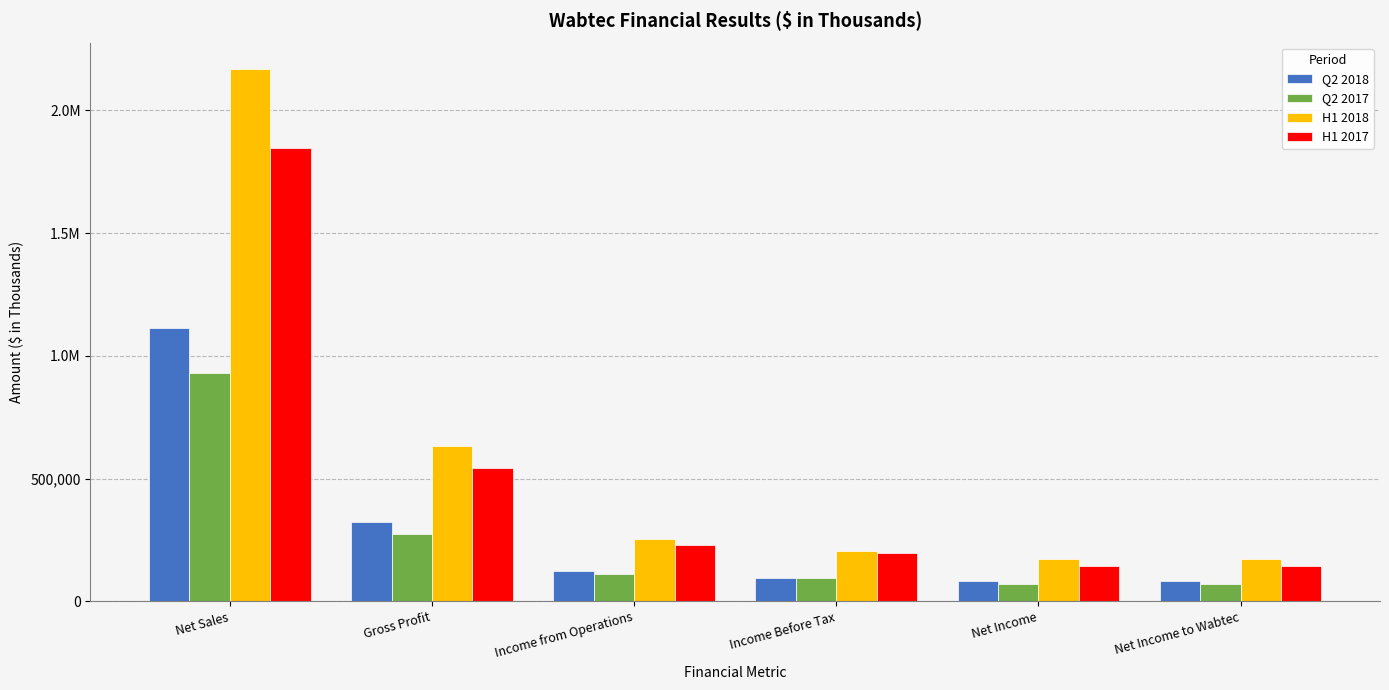

Are the bars grouped side by side (vs. stacked)?

Yes